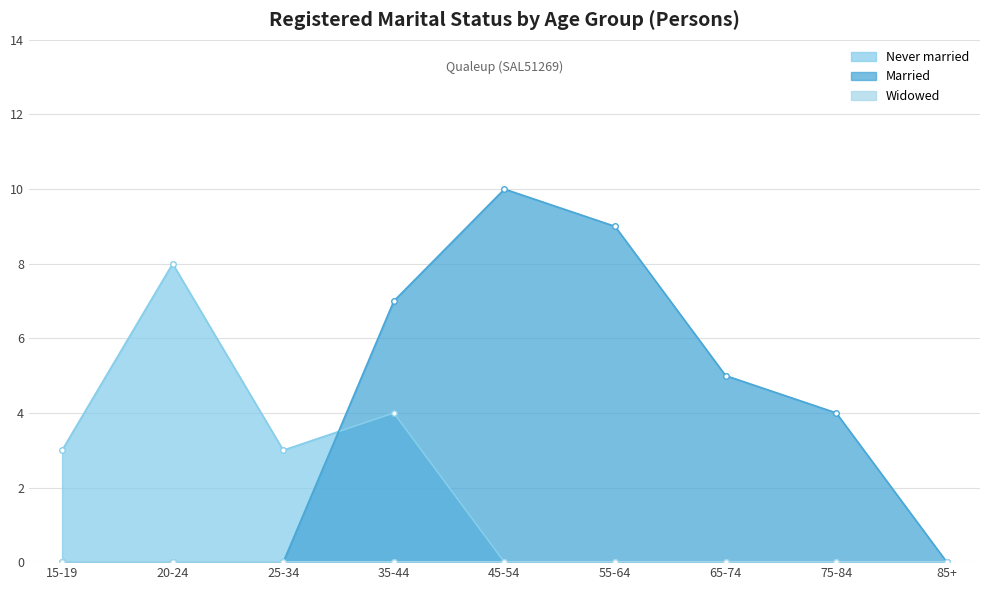

How many values in the Married series are below 4?

4